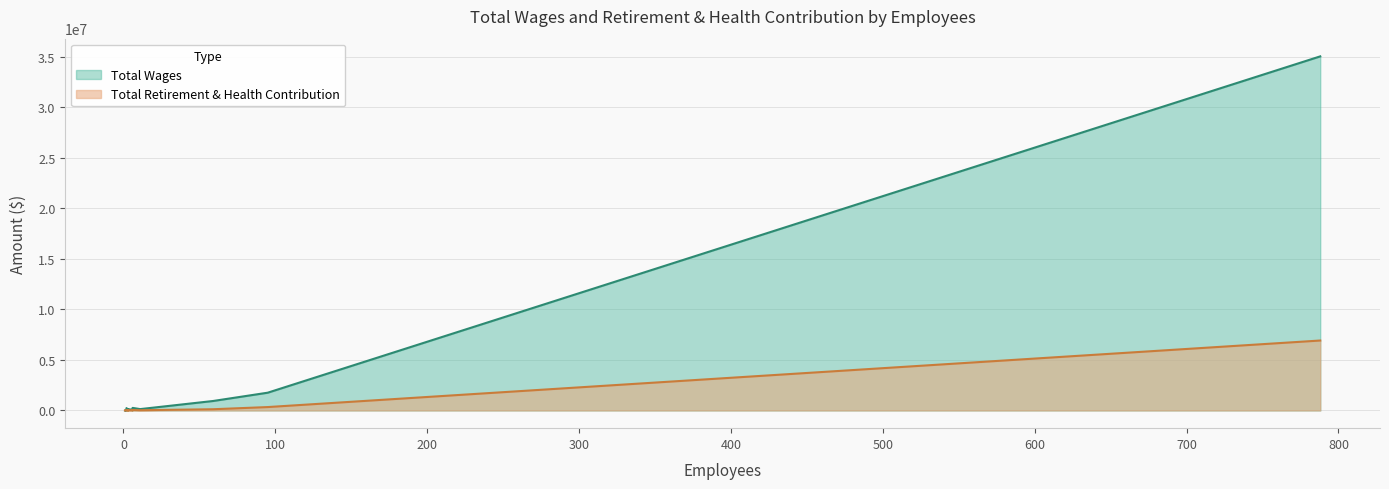

True or false: Total Wages and Total Retirement & Health Contribution cross at least once.

False